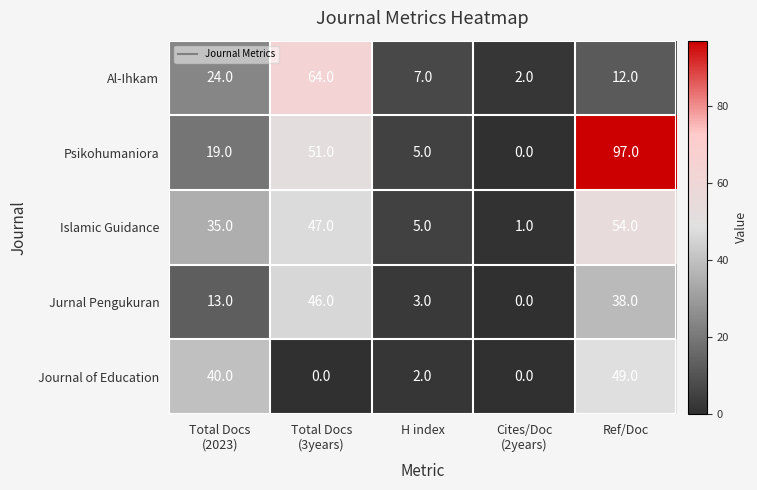

Which series has the largest range (max minus min)?

Psikohumaniora